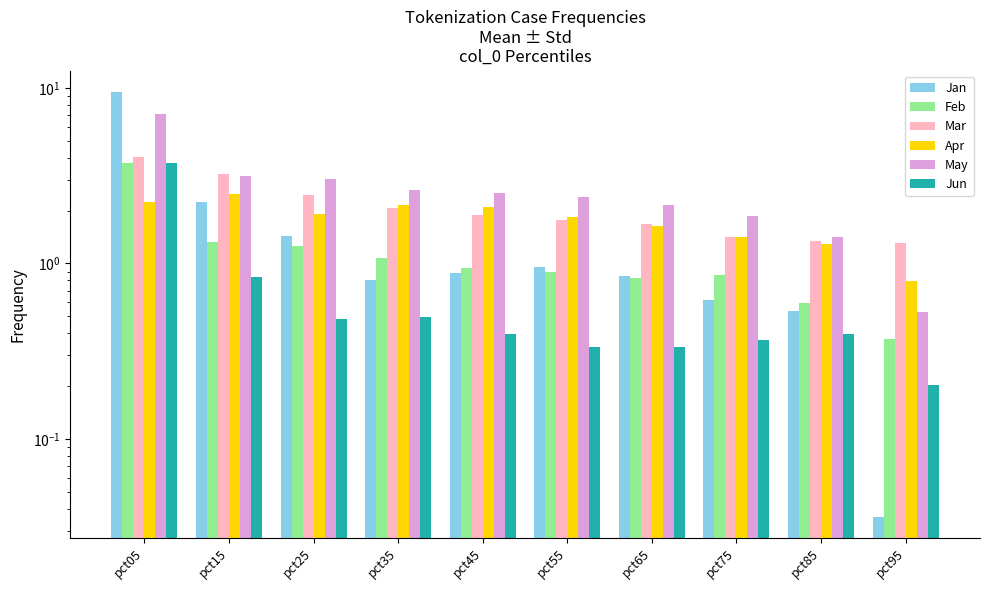

What is the average value of the Jun series?

0.8